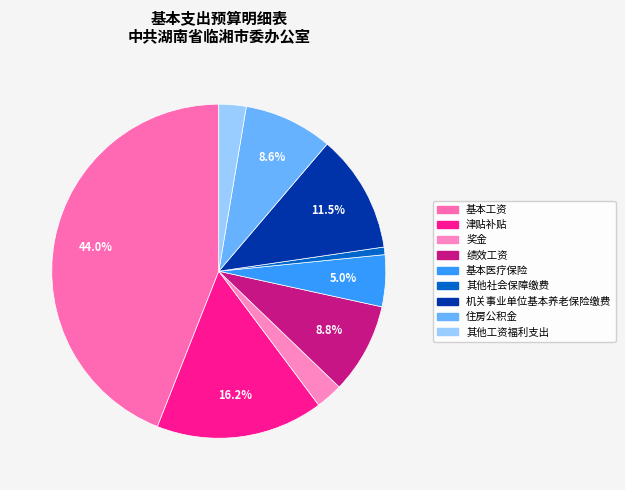

How many slices are in this pie chart?

9